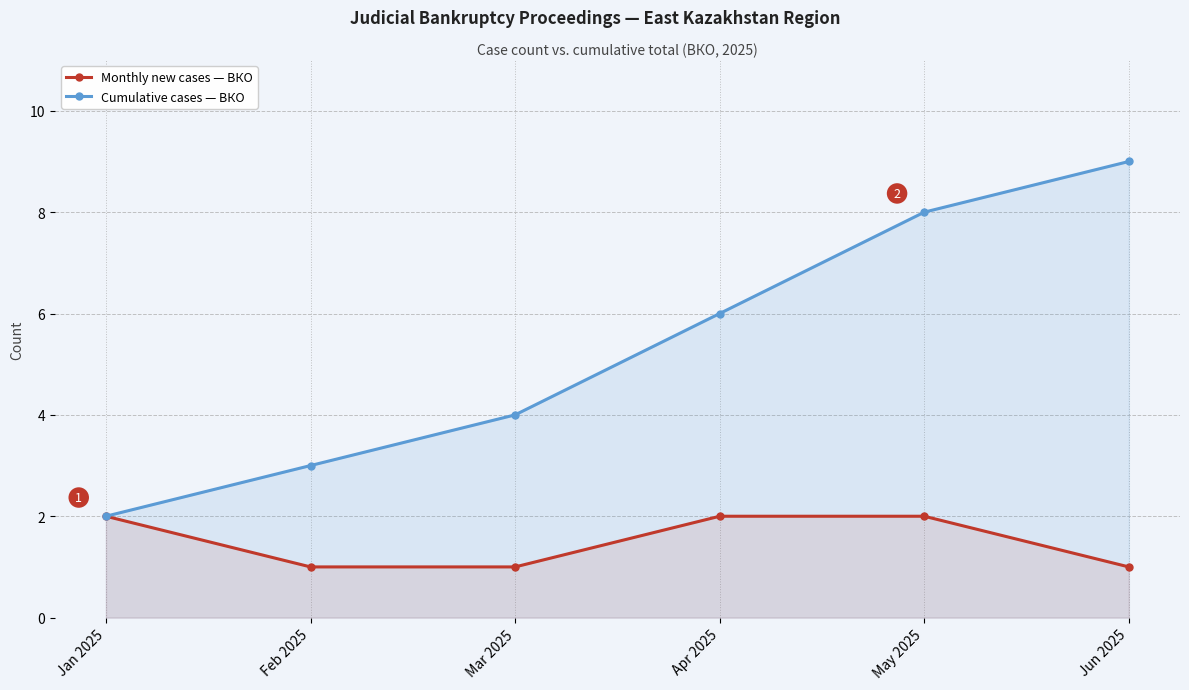

The value of Monthly new cases — ВКО at Jun 2025 is 1. True or false?

True